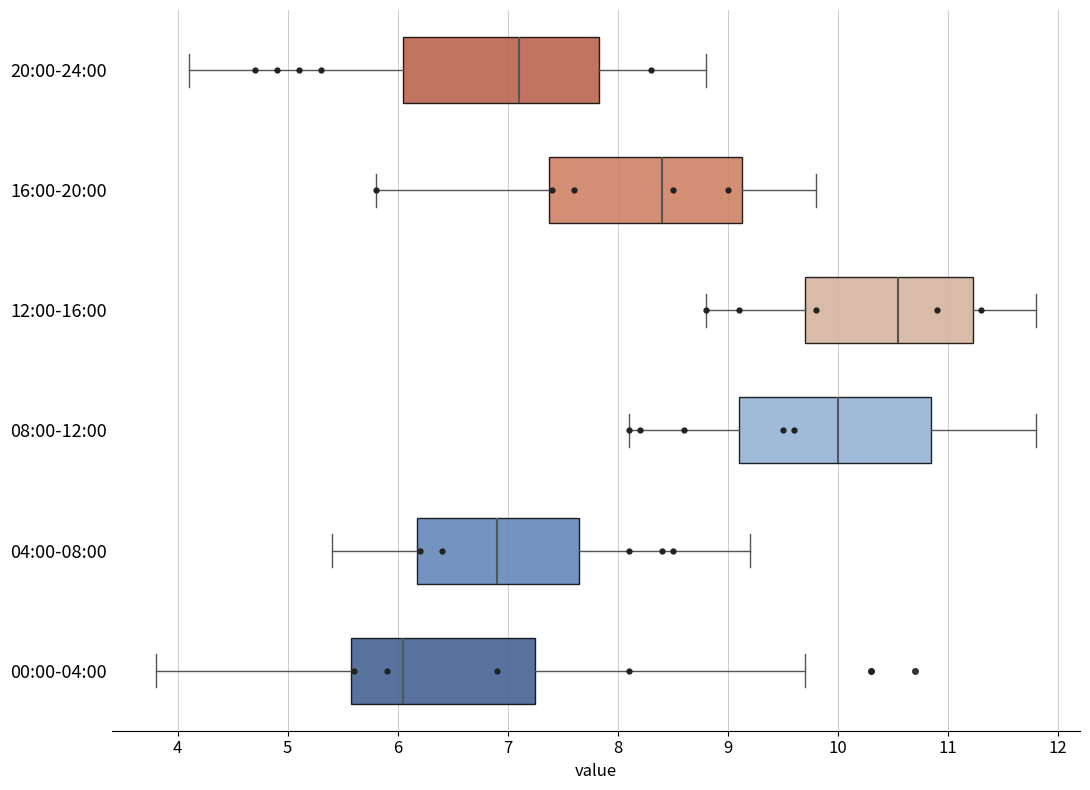

Where is the left edge of the box for 00:00-04:00 on the x-axis? The values are not printed on the chart, so give them approximately, as read against the axis.

5.6